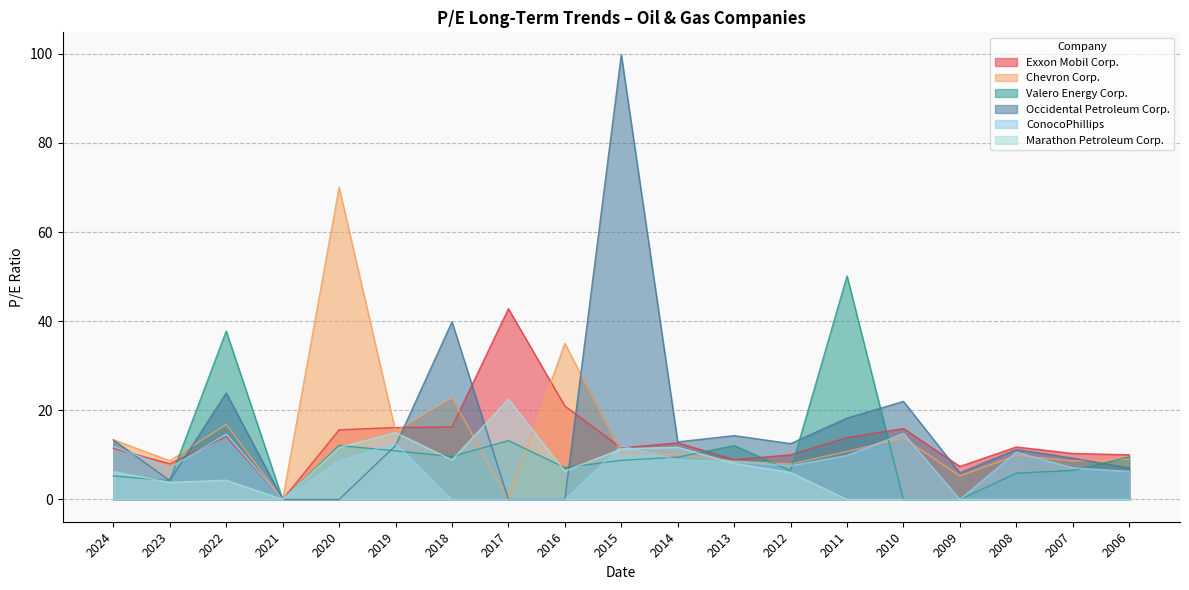

Reading right to left, what are all the values shown in this chart?

Exxon Mobil Corp.: 10.0	10.3	11.8	7.4	15.9	13.9	10.0	8.9	12.7	11.6	21.0	42.8	16.3	16.1	15.6	0.0	14.1	8.0	11.5
Chevron Corp.: 9.0	8.6	9.9	5.3	13.8	10.8	8.0	8.6	10.0	10.6	35.0	0.0	22.8	15.3	70.1	0.0	16.8	8.7	13.4
Valero Energy Corp.: 9.6	6.5	5.9	0.0	0.0	50.1	6.5	12.1	9.5	8.8	7.2	13.2	9.6	10.9	12.1	0.0	37.8	4.3	5.3
Occidental Petroleum Corp.: 7.1	9.3	11.2	6.0	22.0	18.3	12.5	14.3	12.9	99.8	0.0	0.0	39.9	12.1	0.0	0.0	23.9	4.2	13.4
ConocoPhillips: 6.3	7.1	10.6	0.0	14.8	9.9	7.6	8.5	8.9	12.0	0.0	0.0	0.0	12.6	8.8	0.0	14.7	7.1	11.9
Marathon Petroleum Corp.: 0.0	0.0	0.0	0.0	0.0	0.0	6.0	8.1	11.7	11.4	6.3	22.5	8.9	15.0	11.7	0.0	4.3	3.9	6.2